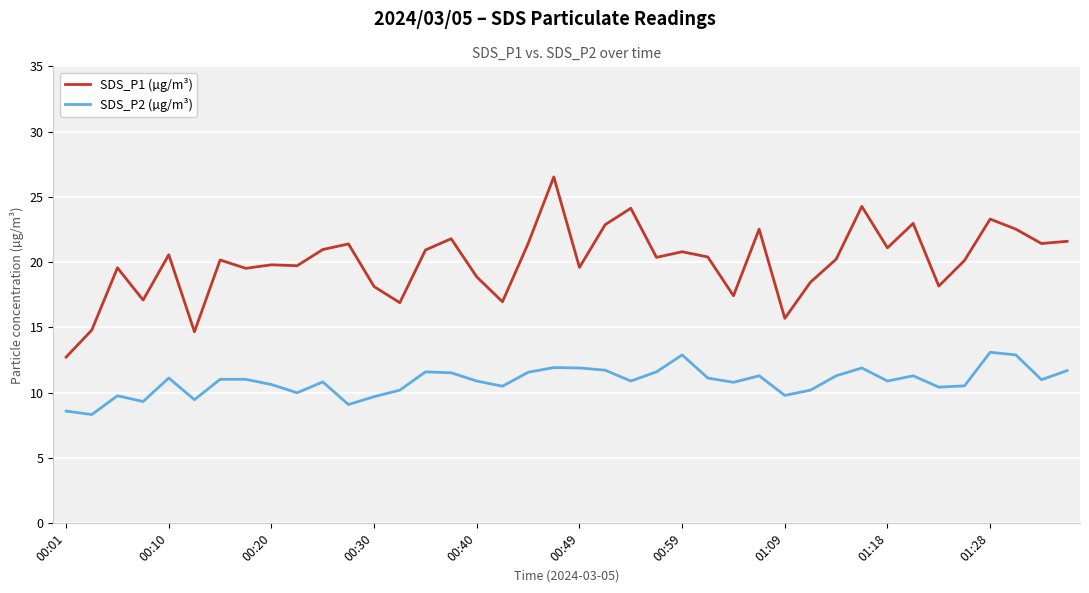

Which series has the largest total across all categories?

SDS_P1 (µg/m³)